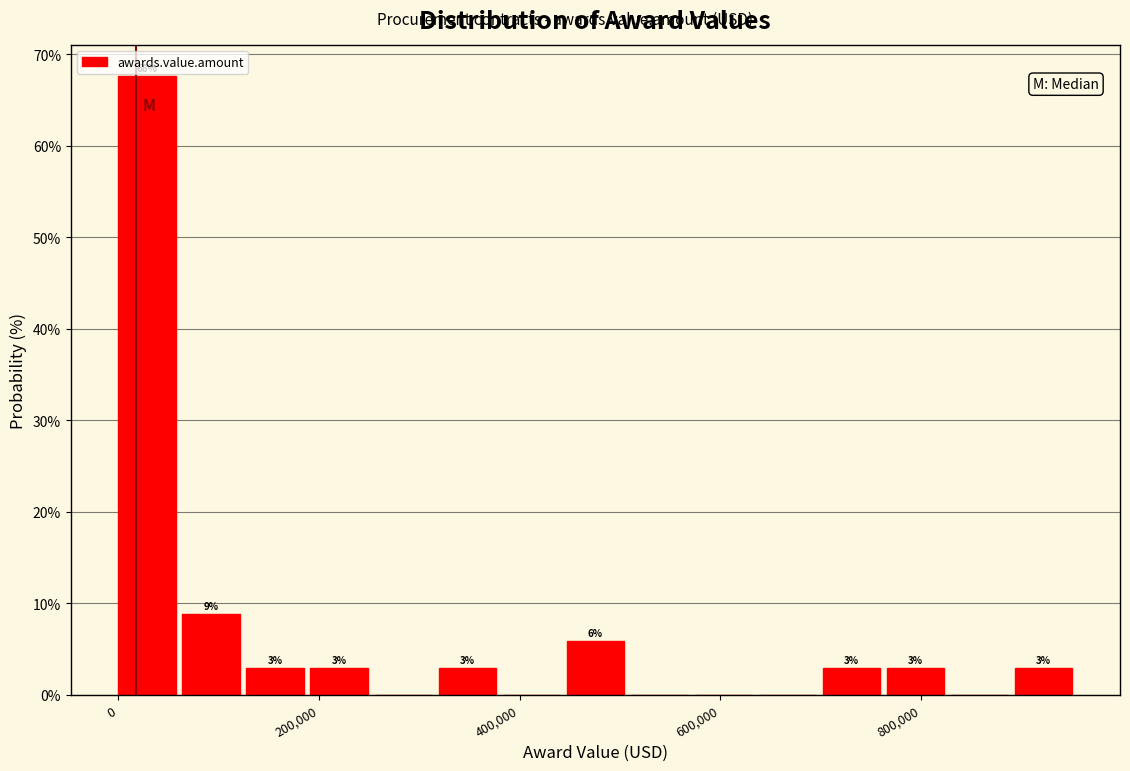

Read against the x-axis, roughly where is the centre of the tallest bar?

20000